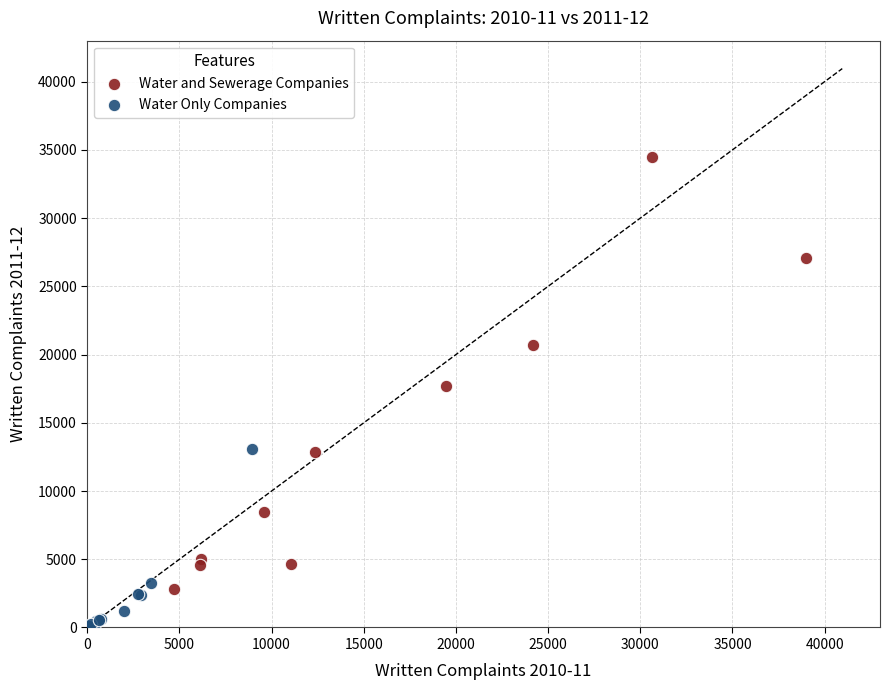

Which series reaches the maximum Y coordinate?

Water and Sewerage Companies